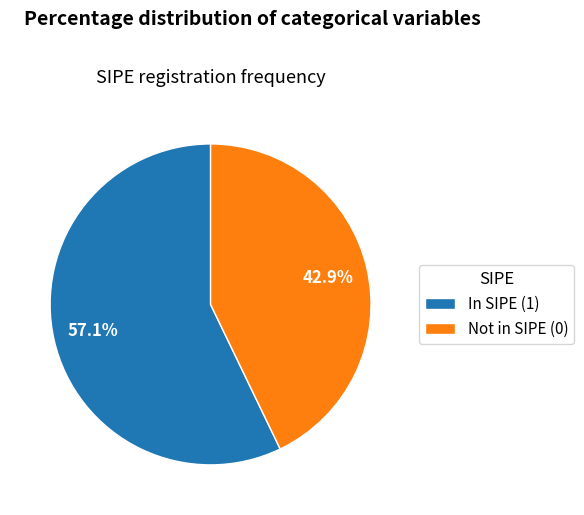

What is the largest slice in the pie chart?

In SIPE (1)